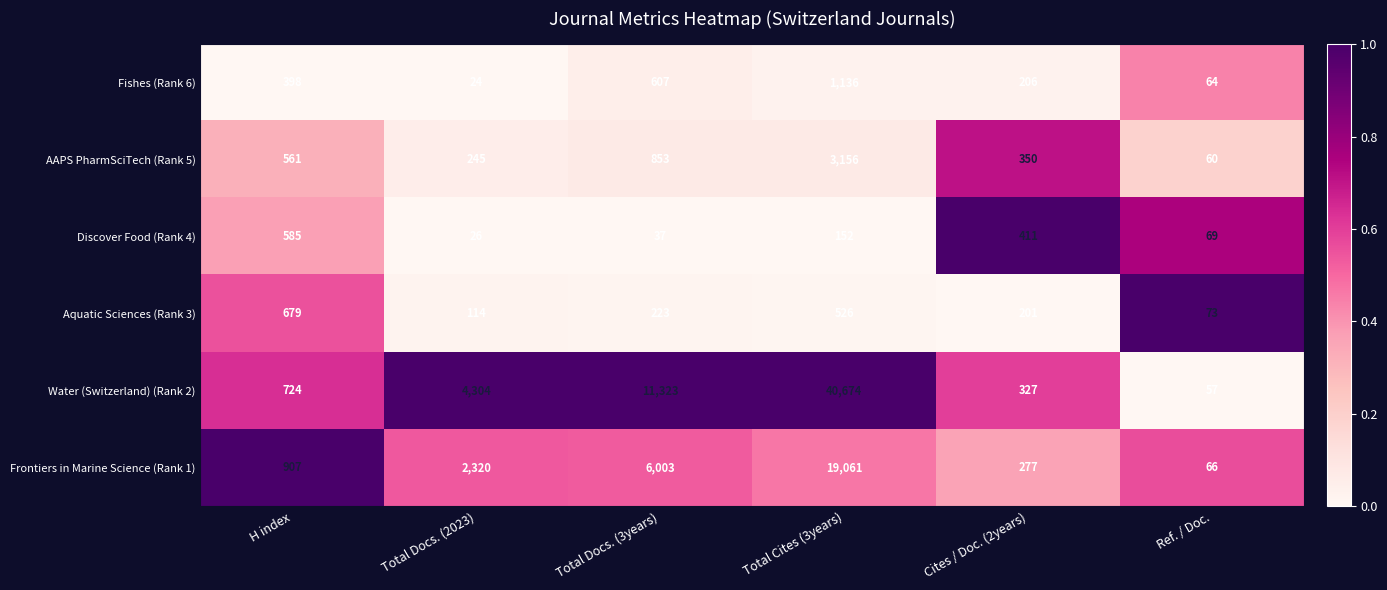

Which series has the largest total across all categories?

Water (Switzerland) (Rank 2)